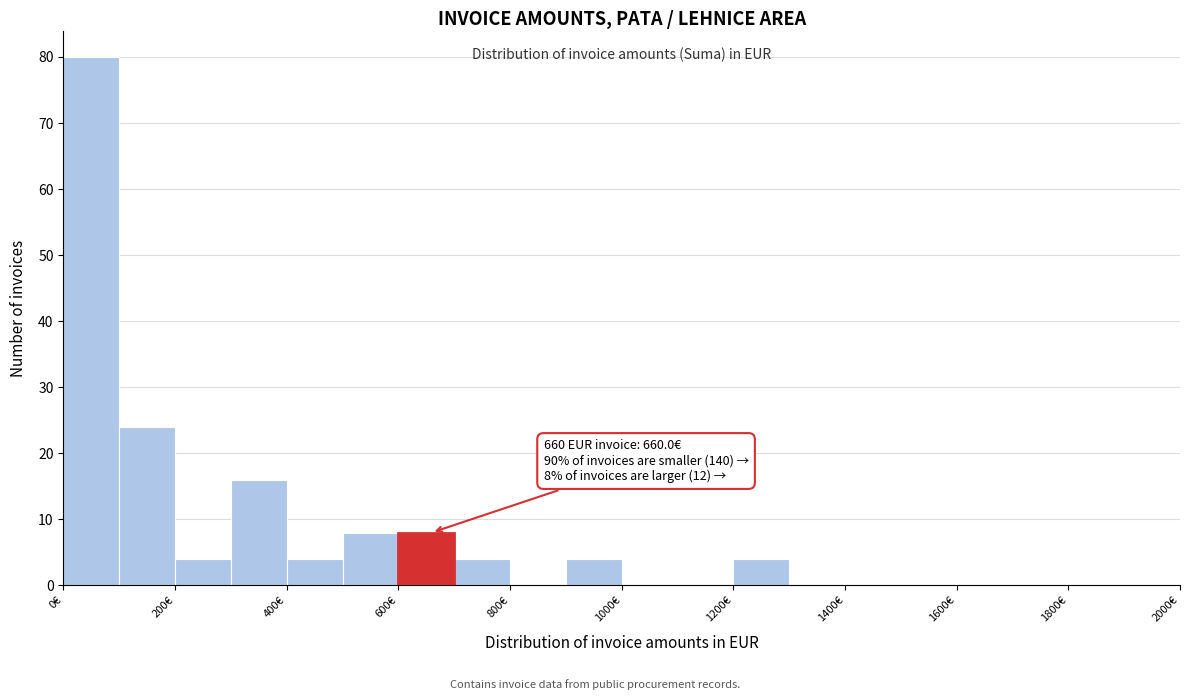

Which range on the x-axis has the tallest bar?

0 to 100